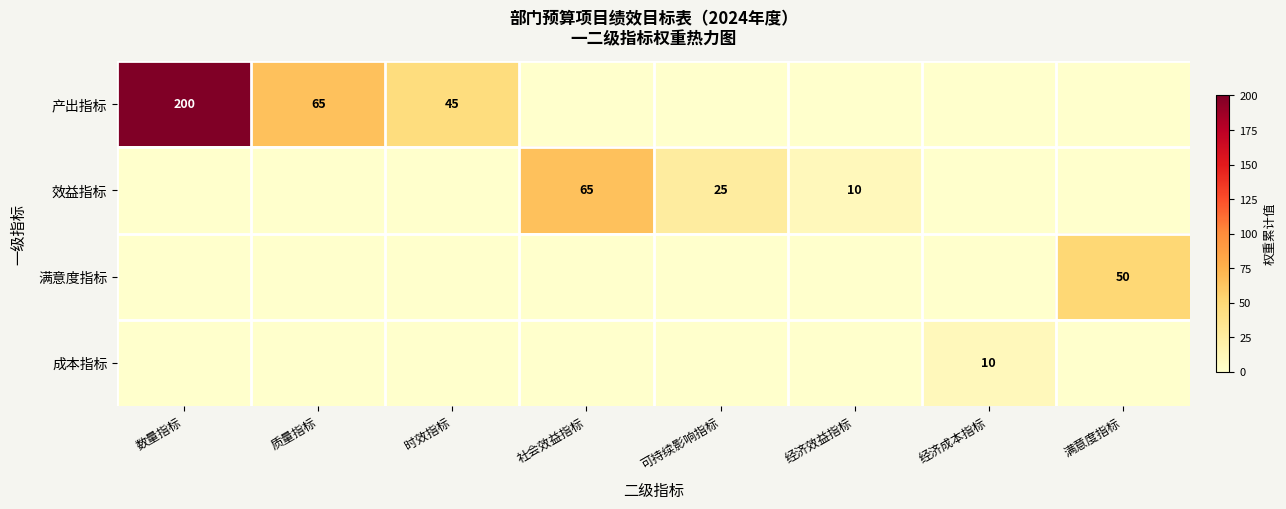

At 经济成本指标, list the series in order from largest to smallest.

成本指标, 产出指标, 效益指标, 满意度指标